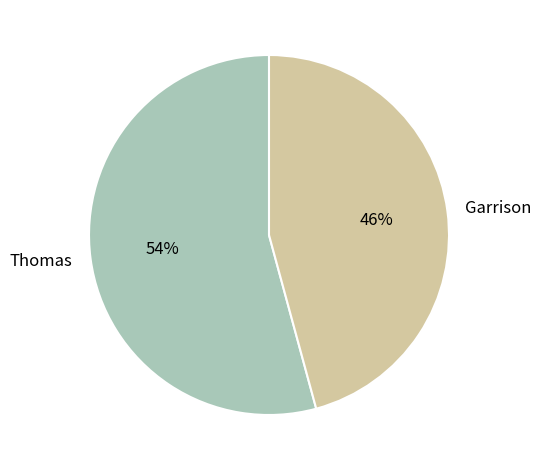

Count the number of slices in the pie.

2